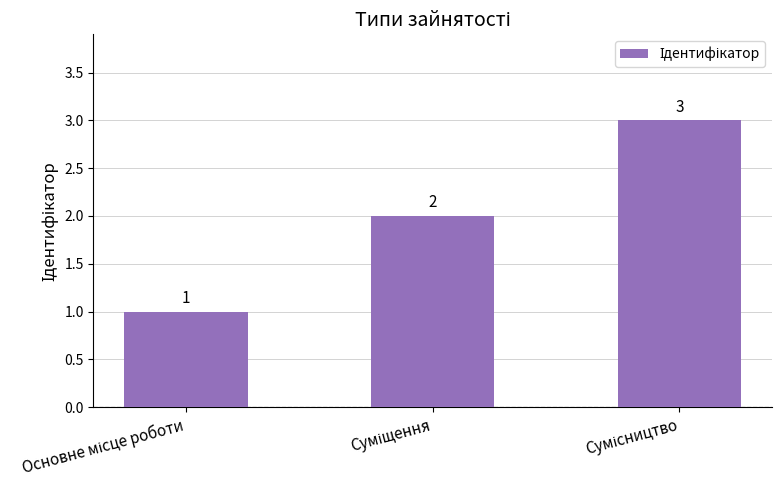

What is the value of the 2nd bar from the left?

2